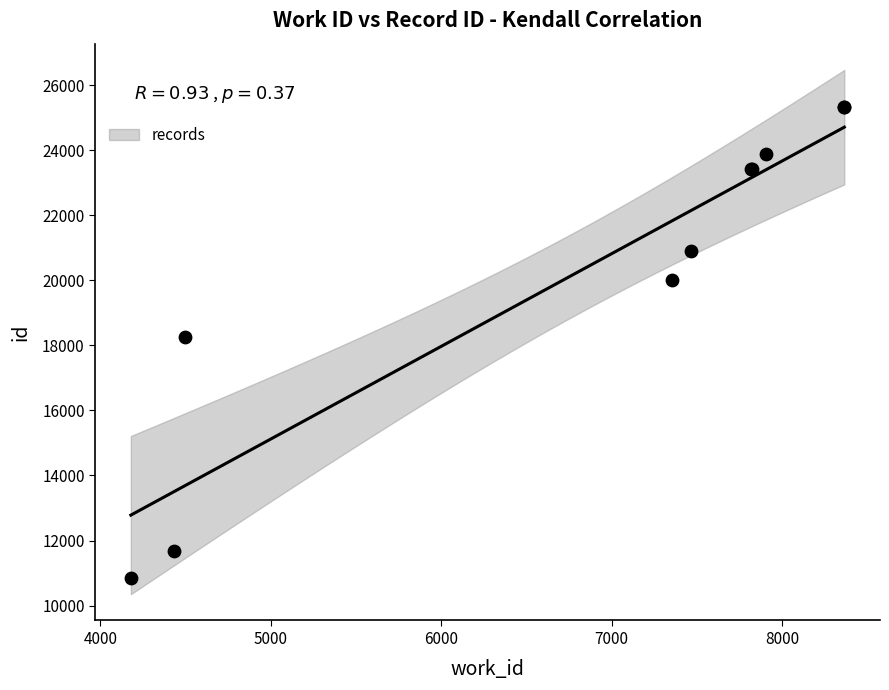

What Y value in the scatter plot is closest to 18085?

18268